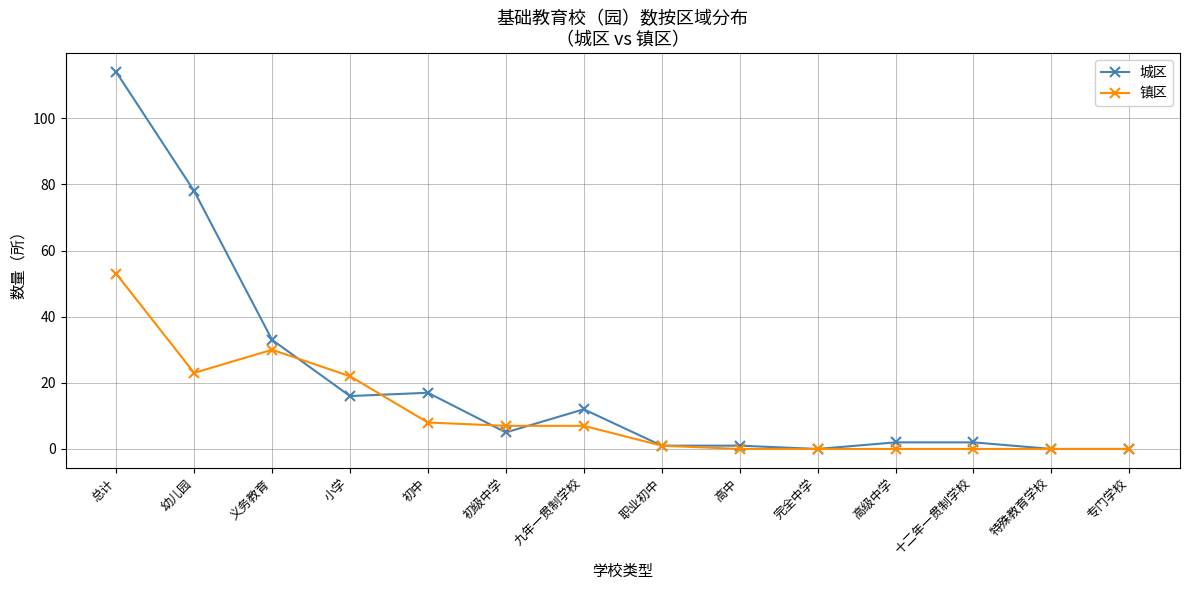

Between 九年一贯制学校 and 职业初中, which series saw the biggest shift?

城区